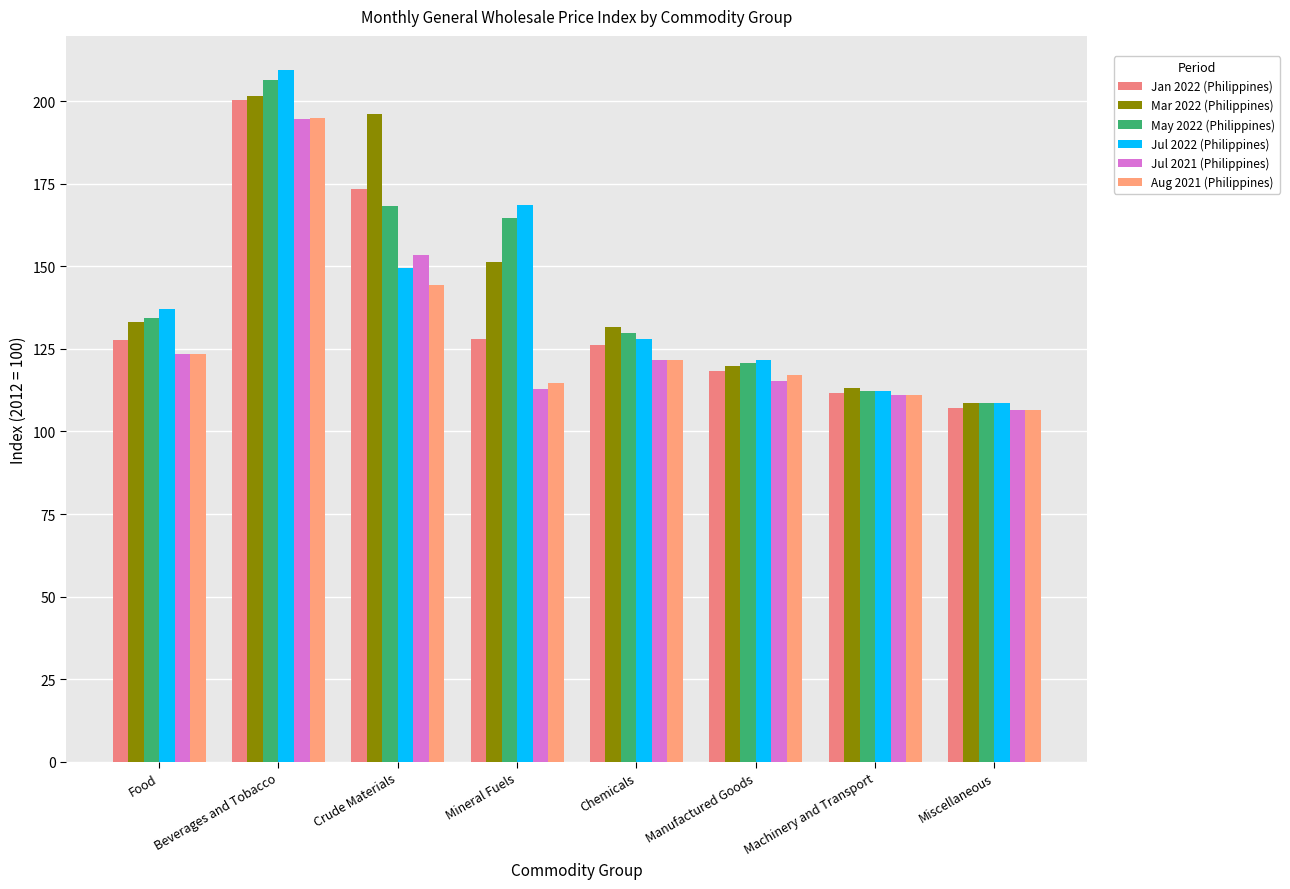

What is the average value of the Jul 2022 (Philippines) series?

141.9